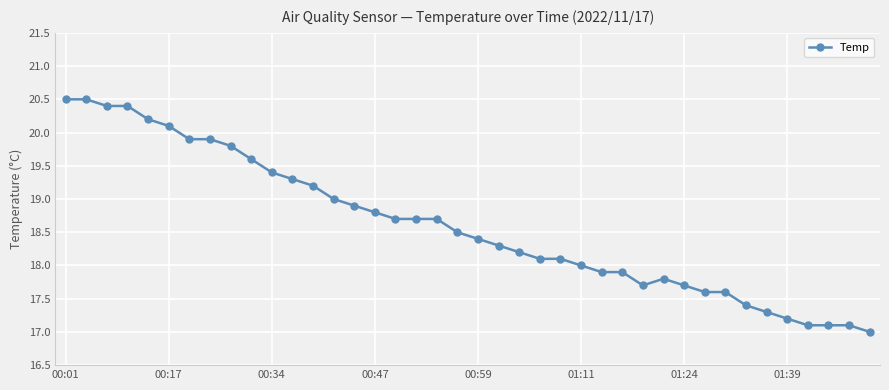

What is the difference between the maximum and minimum values?

3.5